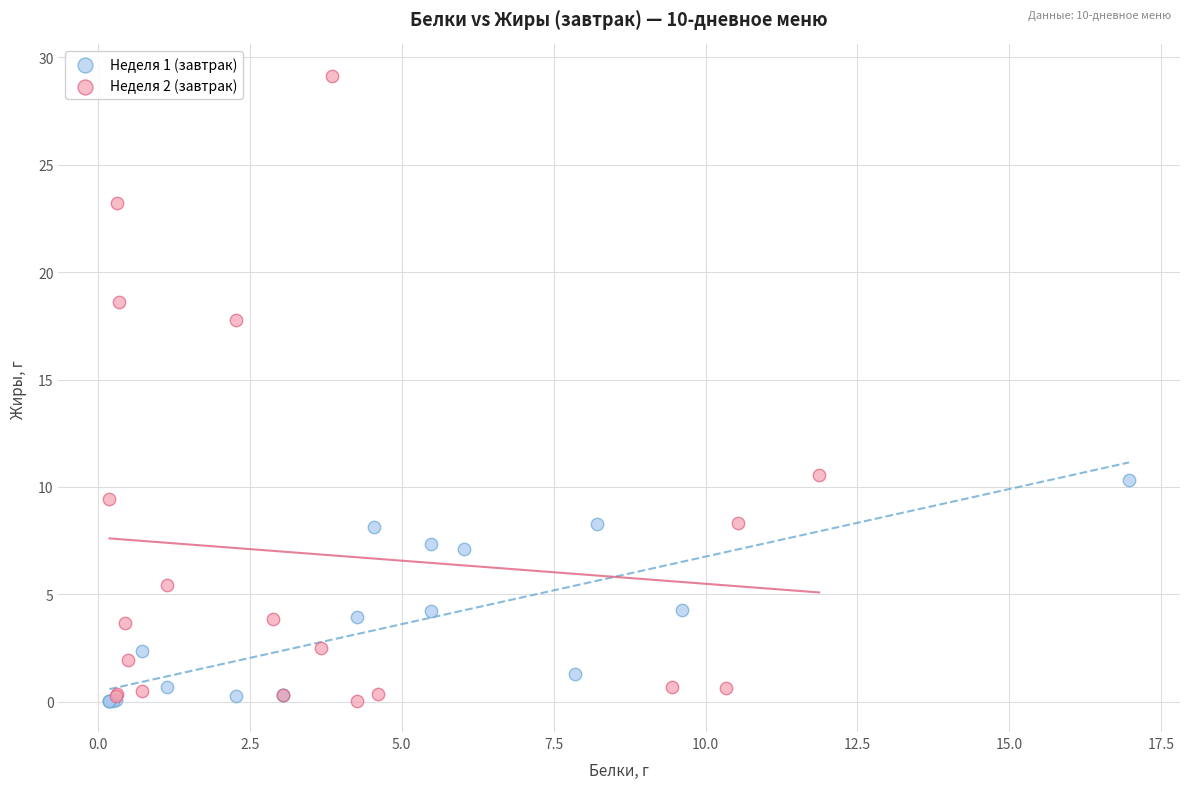

What are all the series names shown in the legend?

Неделя 1 (завтрак), Неделя 2 (завтрак)